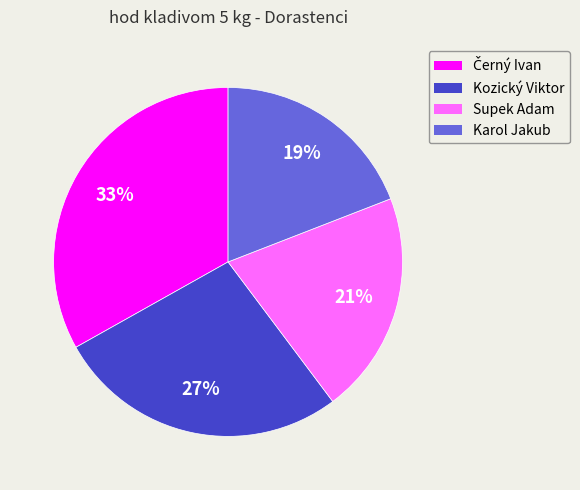

Which has a higher value, Supek Adam or Kozický Viktor?

Kozický Viktor